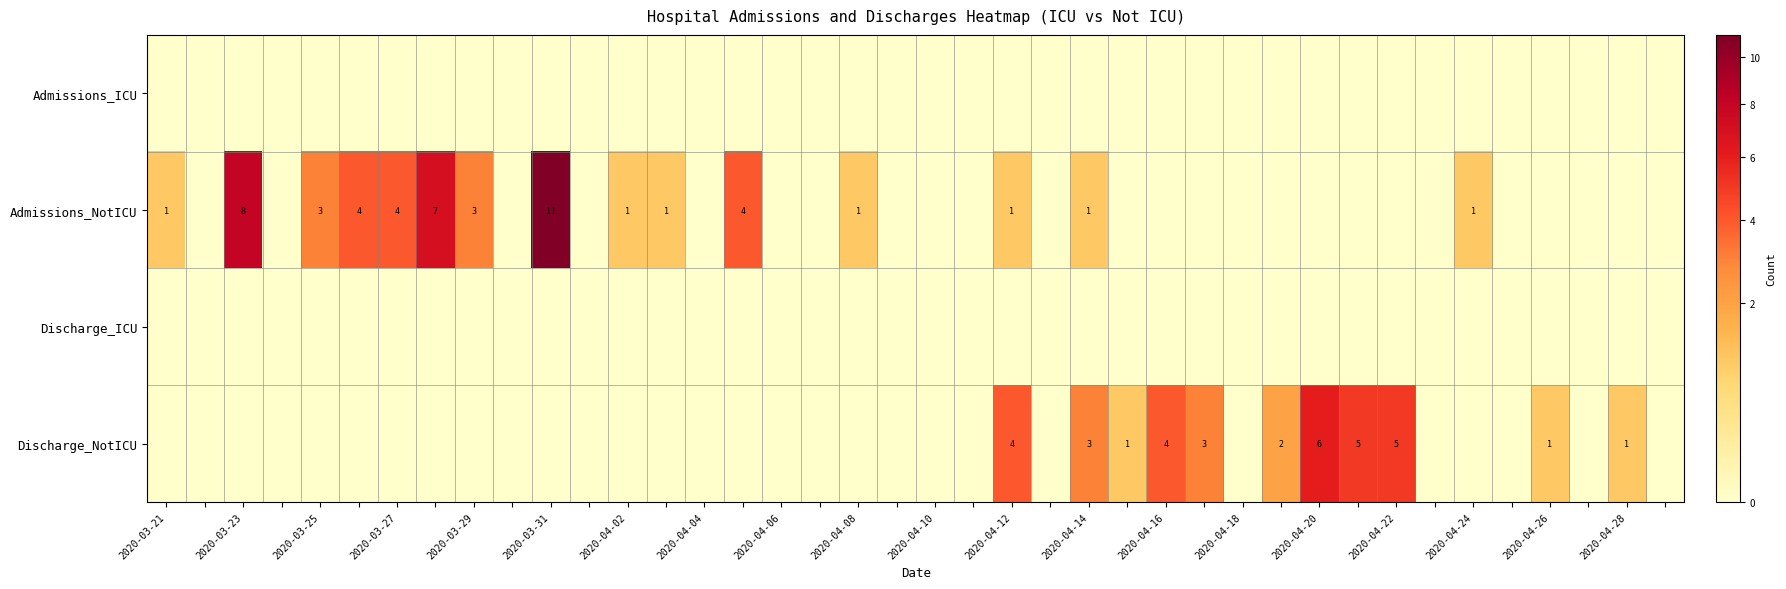

The Admissions_NotICU series shows 11 at 2020-03-31. True or false?

True